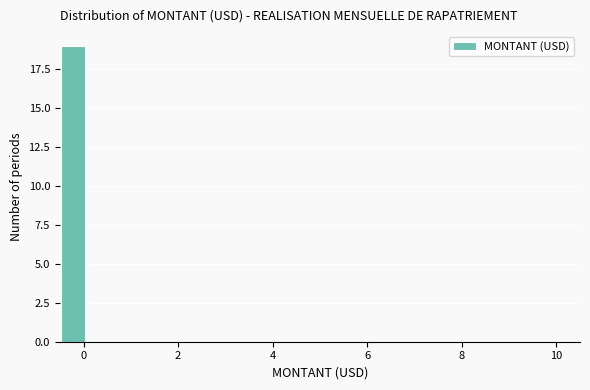

Around what value on the x-axis is the tallest bar? Give the approximate position of its centre, as read against the axis.

-0.2